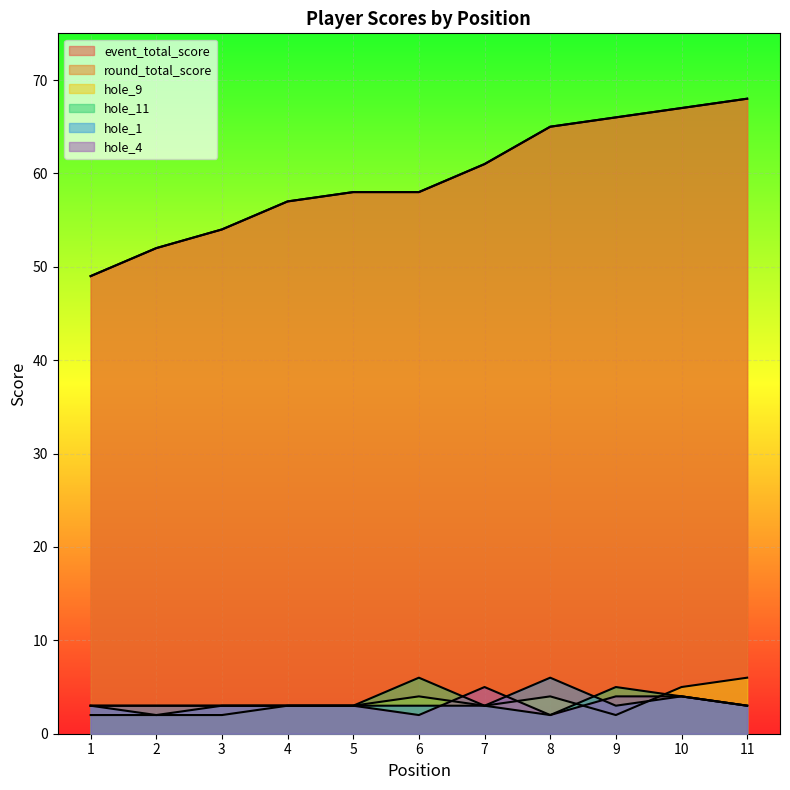

The hole_1 series shows 2 at 2. True or false?

True